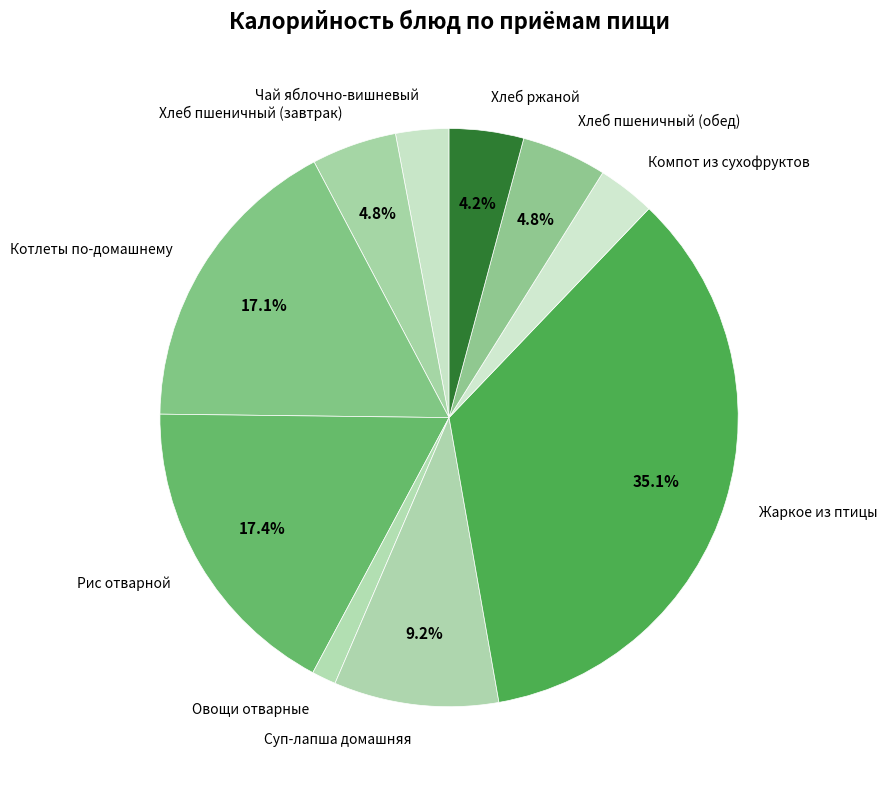

Which category has the biggest portion of the pie?

Жаркое из птицы